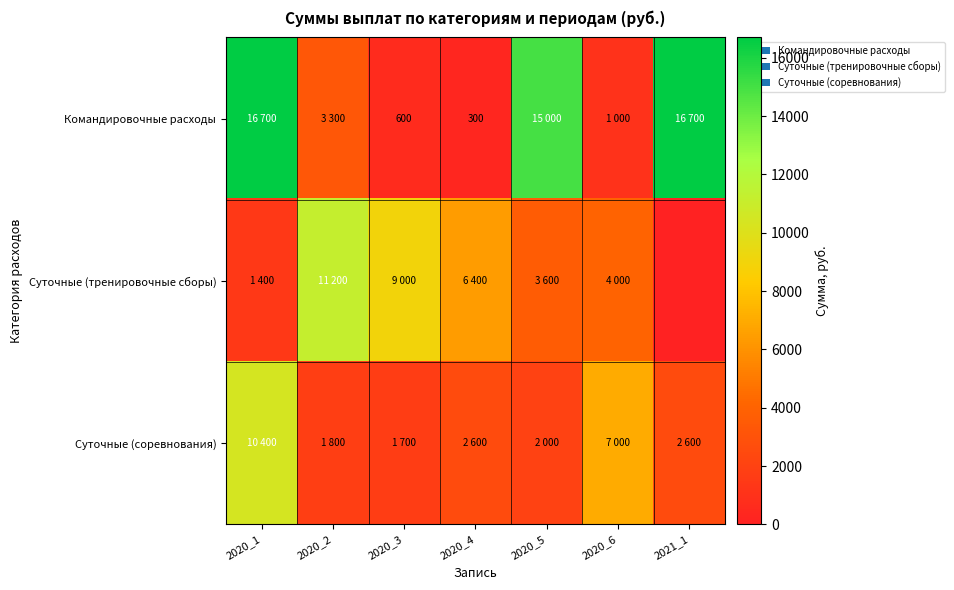

The Командировочные расходы series shows 300 at 2020_4. True or false?

True